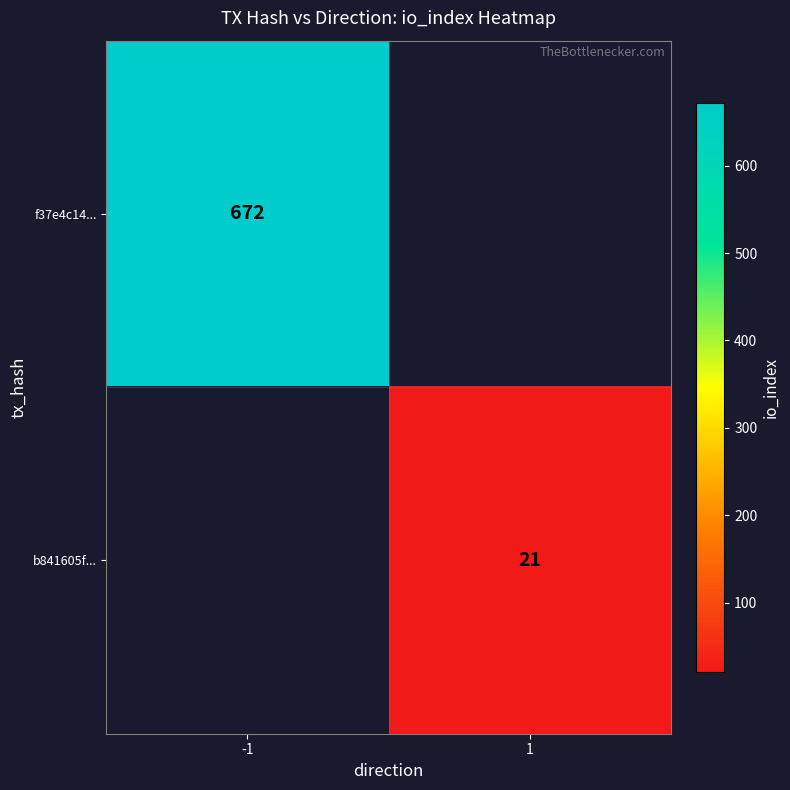

Is it true that b841605f... equals 21 at 1?

True